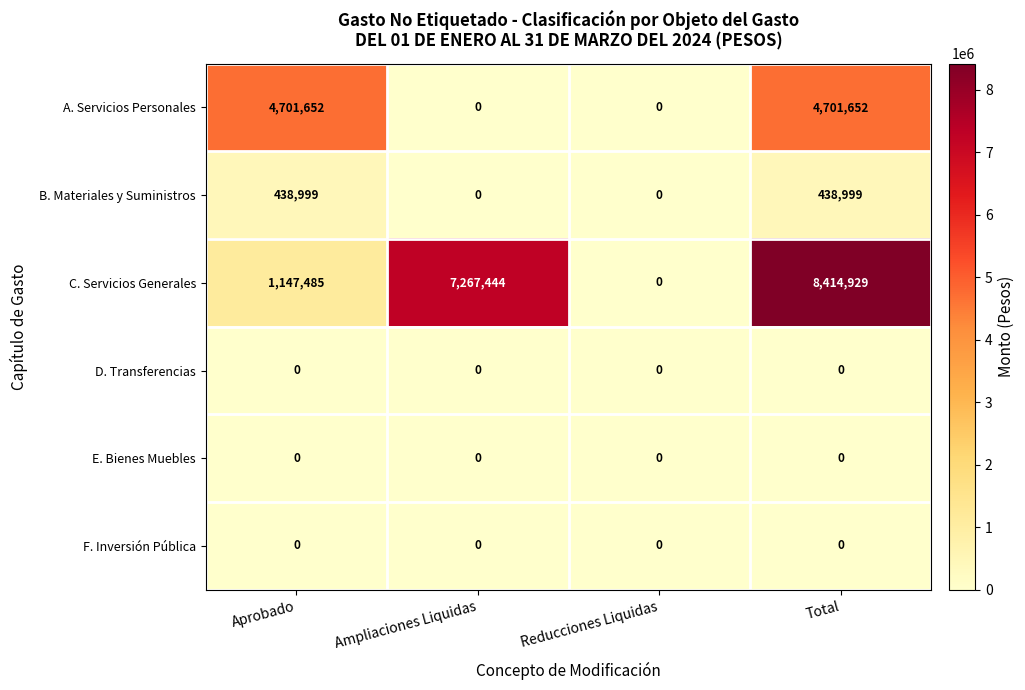

What is the total value across all series at Total?

13555580